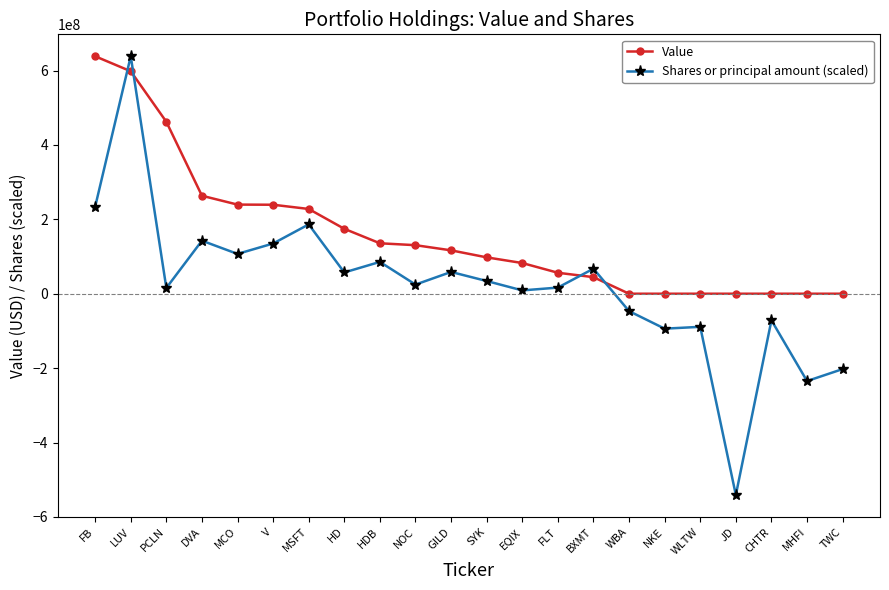

What is the label of the 21st point from the left?

MHFI